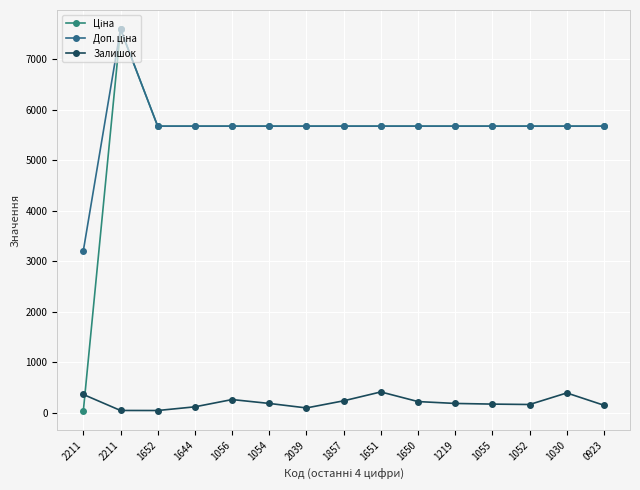

Is this an area chart (filled region under the line)?

No